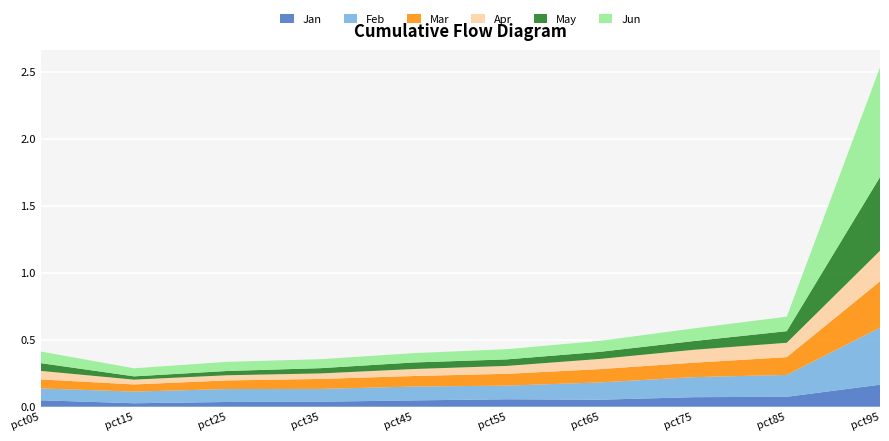

Reading left to right, what are all the values shown in this chart?

Jan: pct05=0.0	pct15=0.0	pct25=0.0	pct35=0.0	pct45=0.0	pct55=0.1	pct65=0.1	pct75=0.1	pct85=0.1	pct95=0.2
Feb: pct05=0.1	pct15=0.1	pct25=0.1	pct35=0.1	pct45=0.1	pct55=0.1	pct65=0.1	pct75=0.1	pct85=0.2	pct95=0.4
Mar: pct05=0.1	pct15=0.1	pct25=0.1	pct35=0.1	pct45=0.1	pct55=0.1	pct65=0.1	pct75=0.1	pct85=0.1	pct95=0.3
Apr: pct05=0.1	pct15=0.0	pct25=0.0	pct35=0.0	pct45=0.1	pct55=0.1	pct65=0.1	pct75=0.1	pct85=0.1	pct95=0.2
May: pct05=0.1	pct15=0.0	pct25=0.0	pct35=0.0	pct45=0.0	pct55=0.0	pct65=0.1	pct75=0.1	pct85=0.1	pct95=0.6
Jun: pct05=0.1	pct15=0.1	pct25=0.1	pct35=0.1	pct45=0.1	pct55=0.1	pct65=0.1	pct75=0.1	pct85=0.1	pct95=0.8